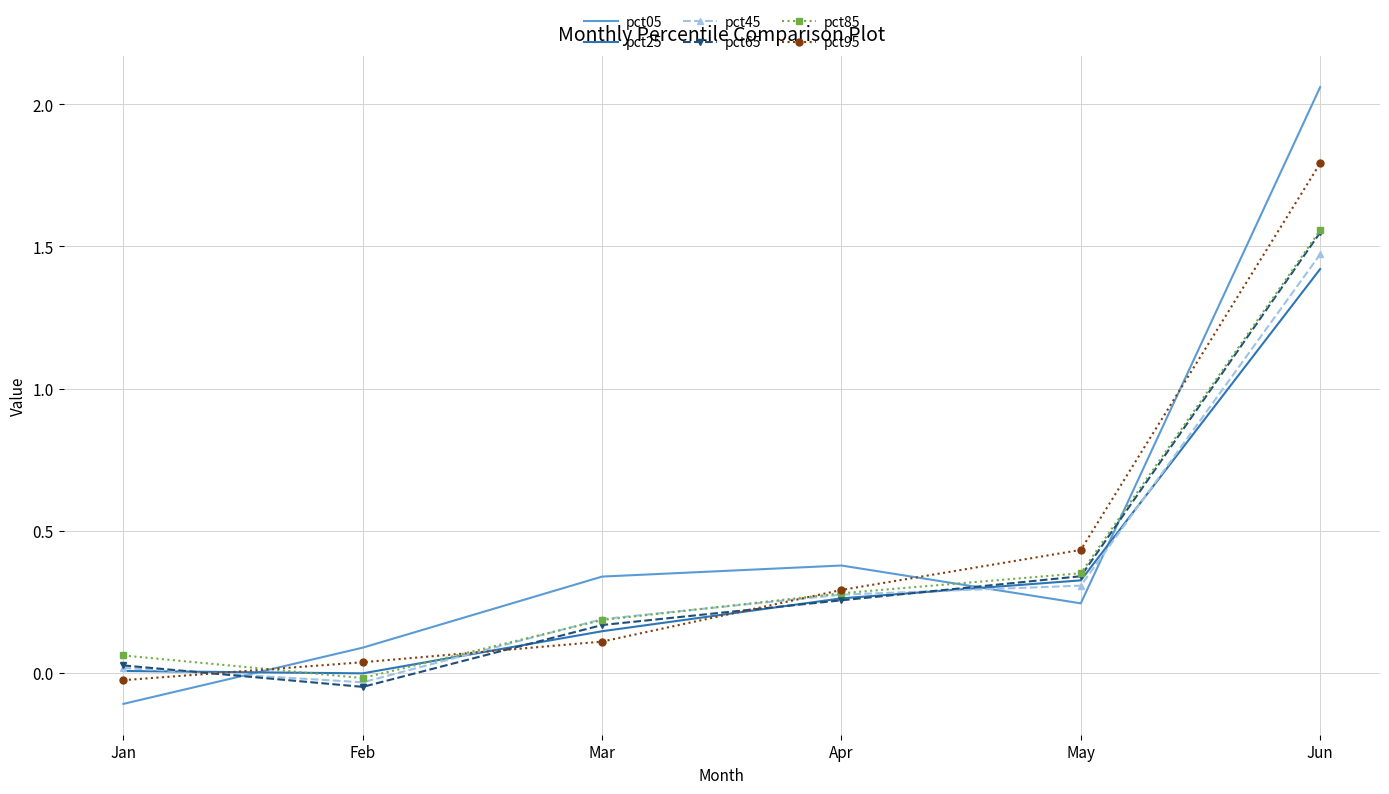

What is the difference between the maximum and minimum values in the pct25 series?

1.4